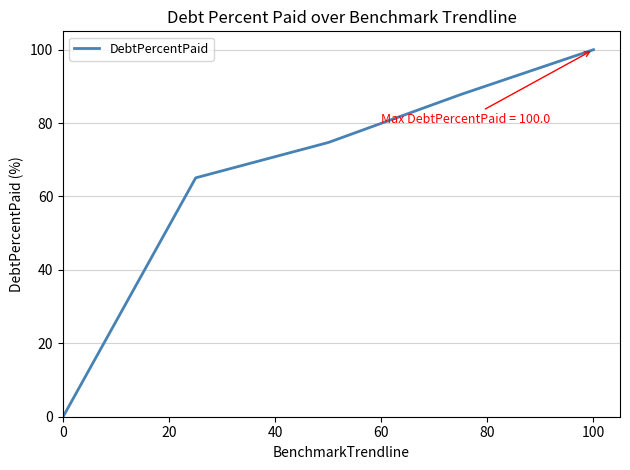

What is the maximum value shown in the chart?

100.0